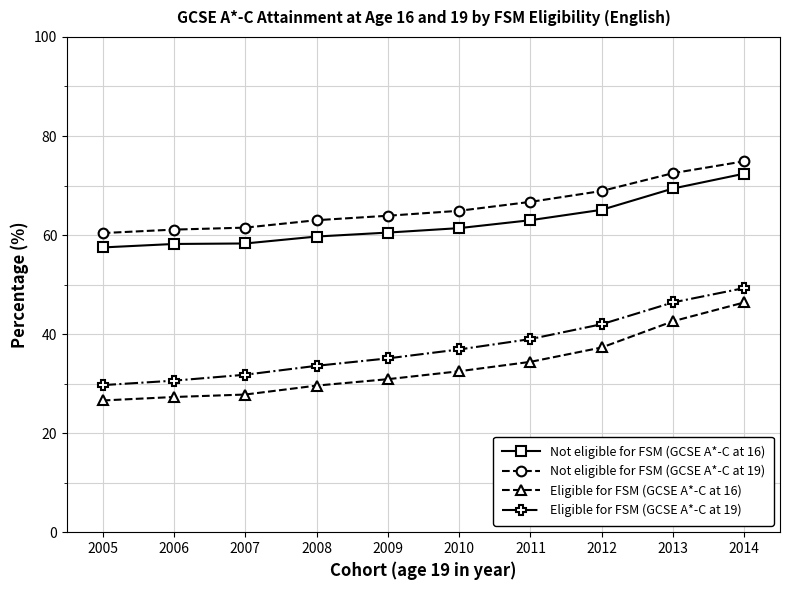

At how many categories does at least one series exceed 58?

10